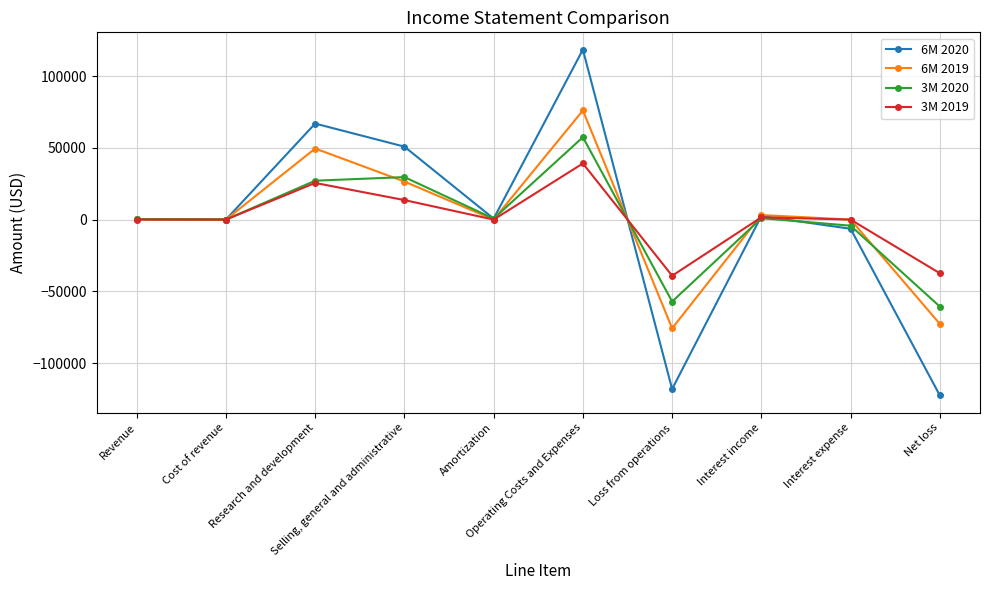

What is the average value of the 6M 2020 series?

-734